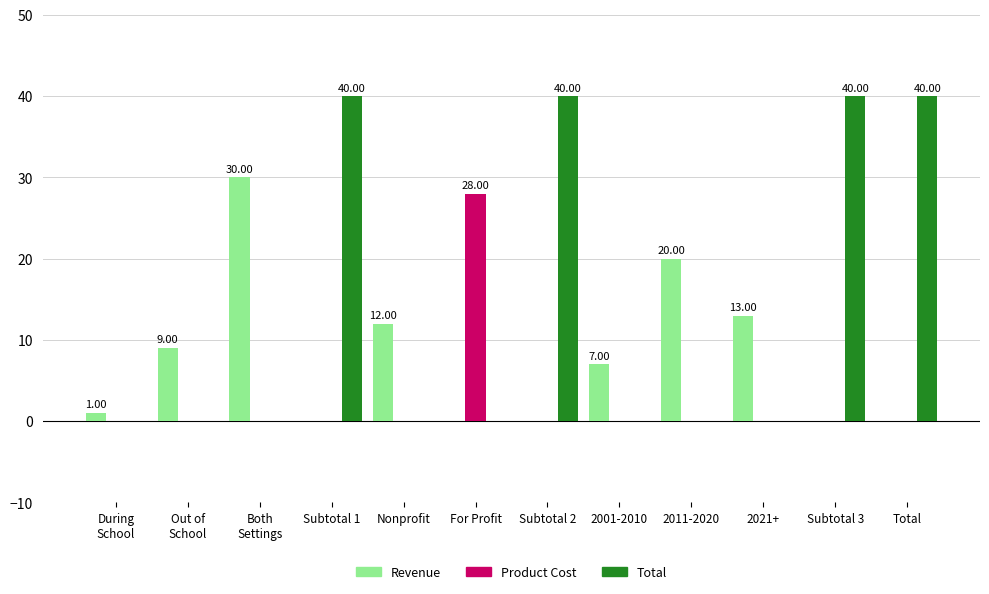

Which series has the largest total across all categories?

Total